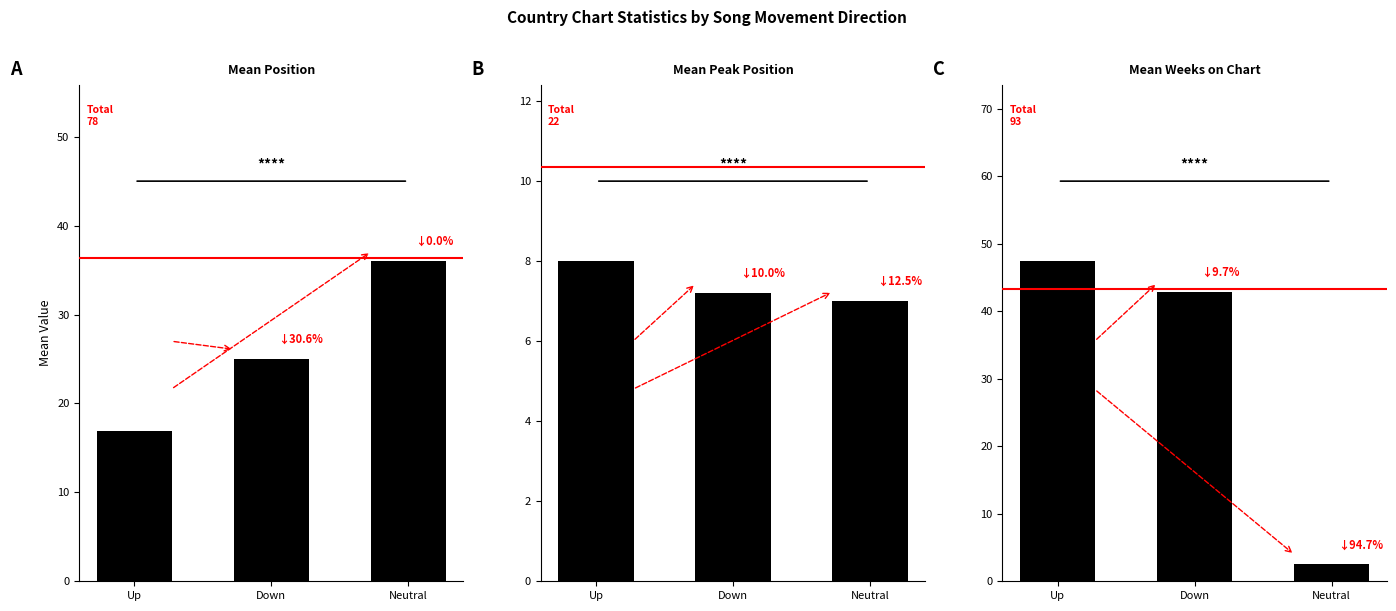

True or false: Mean Peak Position has a value of 4.6 at Up.

False